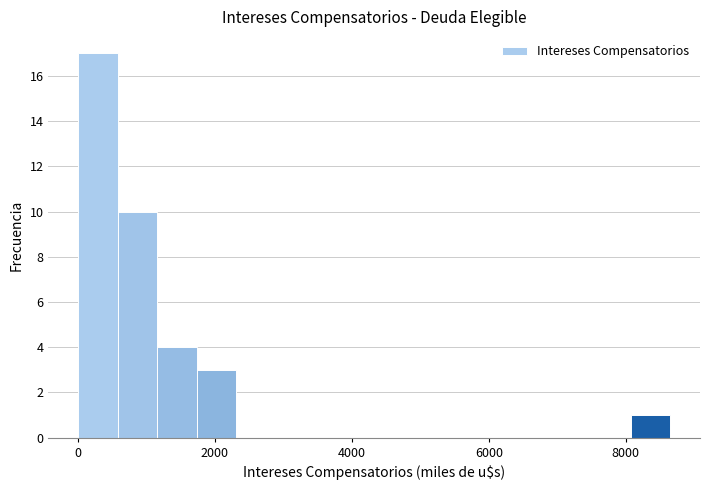

Around what value on the x-axis is the tallest bar? Give the approximate position of its centre, as read against the axis.

200